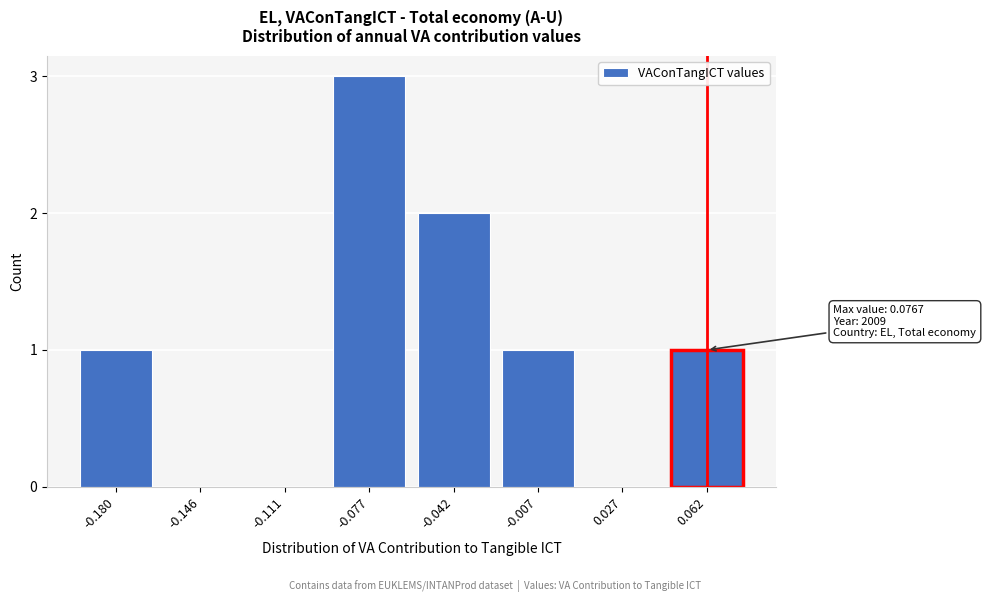

Reading left to right, extract all data points from this chart.

-0.180=1	-0.146=0	-0.111=0	-0.077=3	-0.042=2	-0.007=1	0.027=0	0.062=1